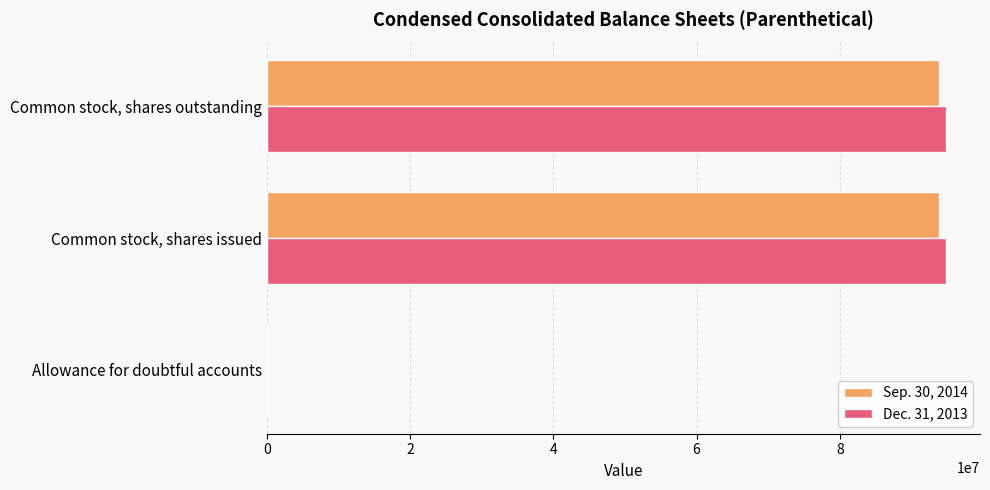

True or false: Dec. 31, 2013 has a value of 94831377 at Common stock, shares outstanding.

True